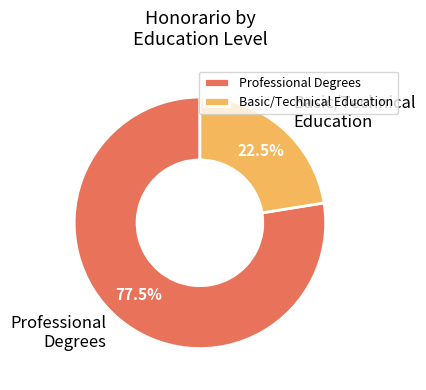

What is the majority slice?

Professional Degrees